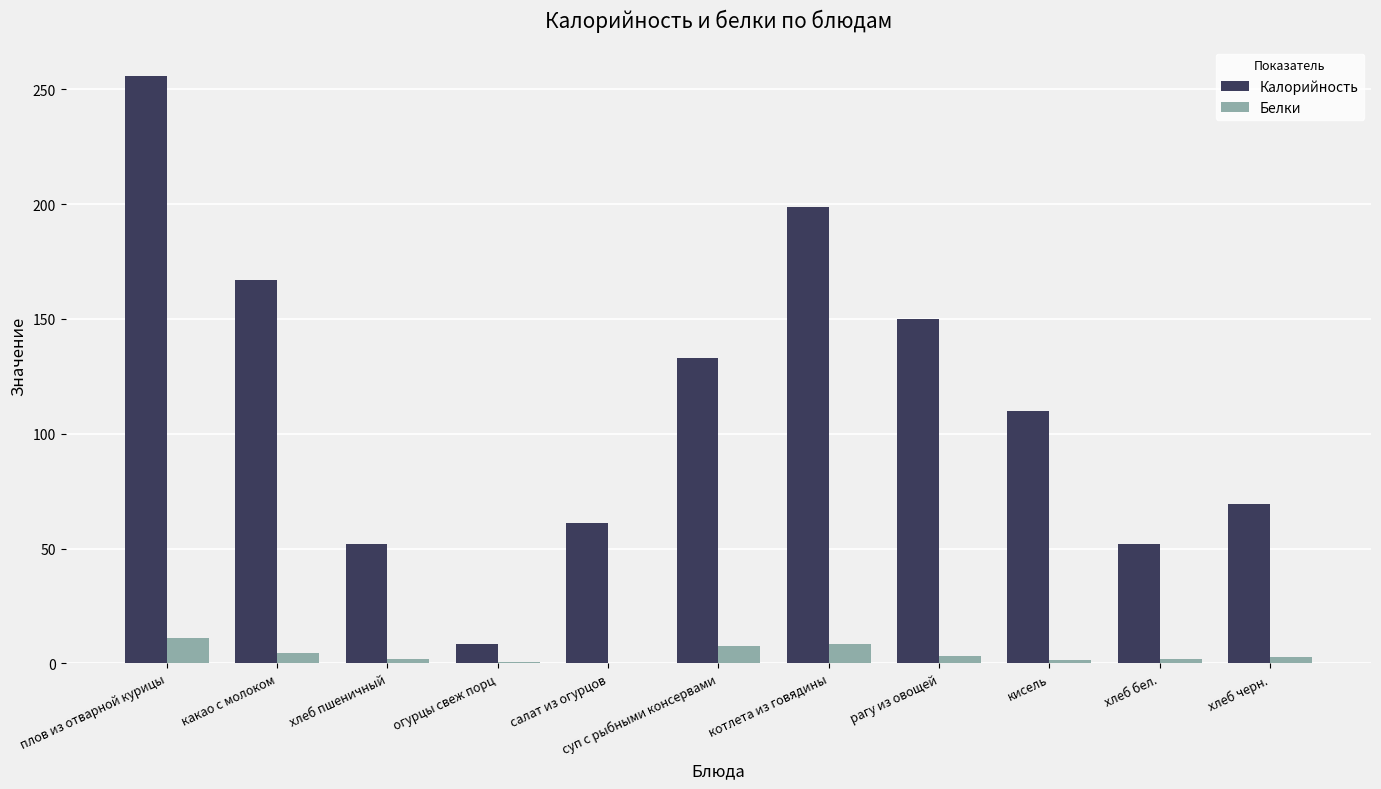

Read the Белки value at кисель.

1.3